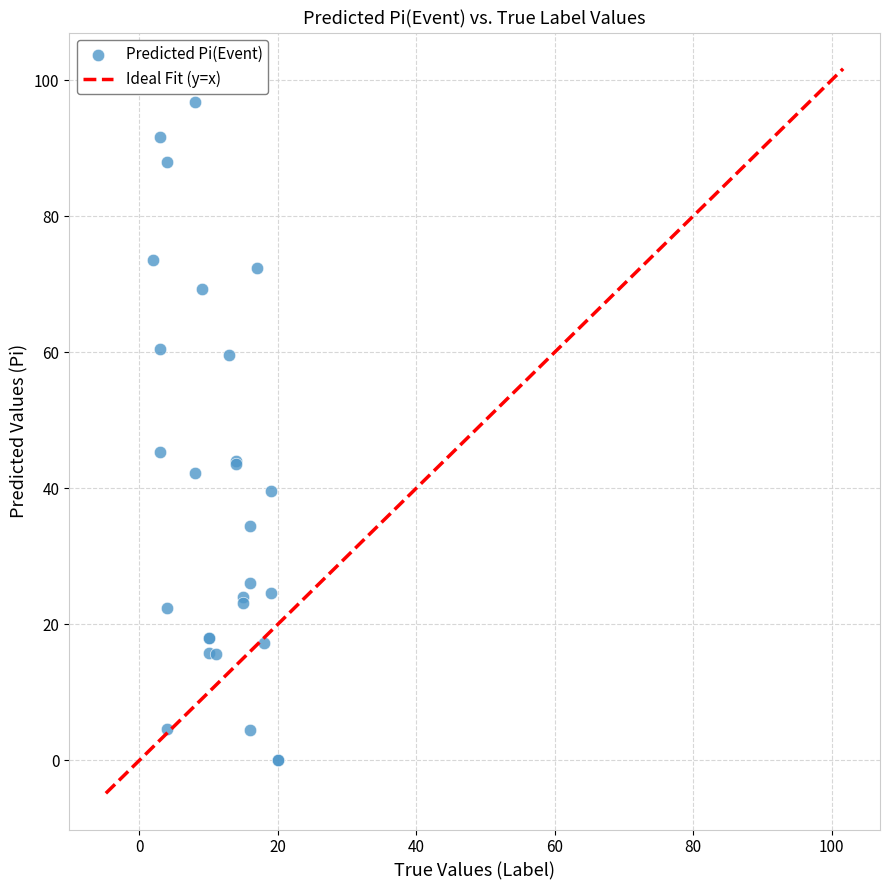

What Y value in the scatter plot is closest to 48?

45.3